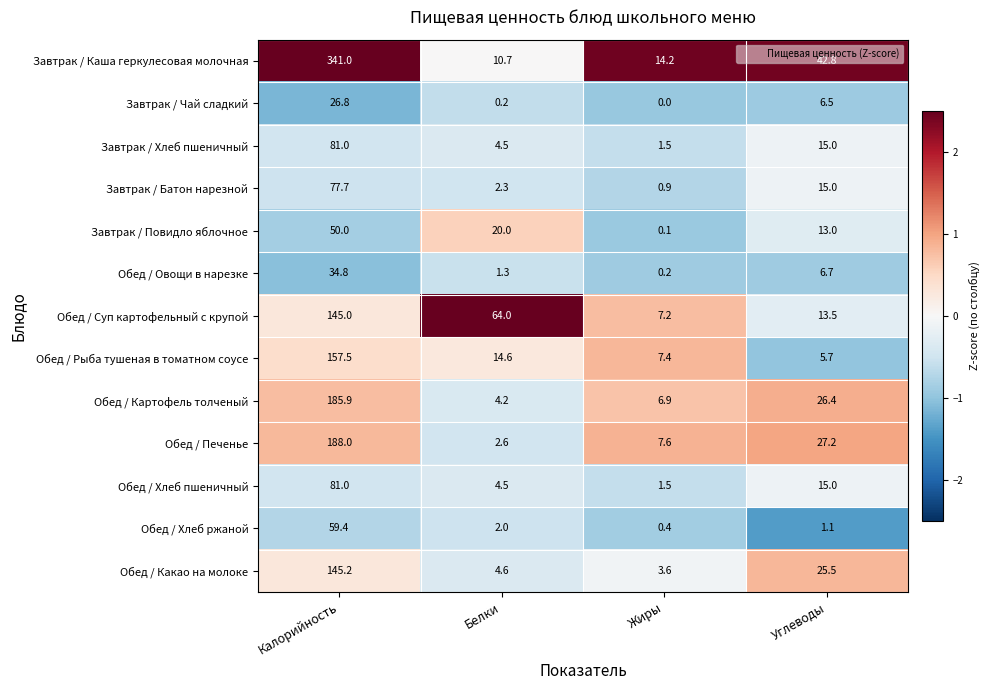

How many series are shown in this chart?

13